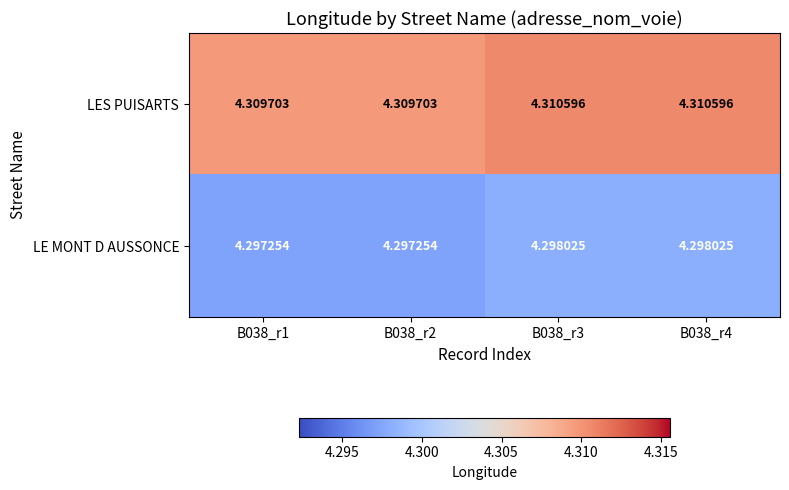

List the series in order of their peak value, lowest first.

LE MONT D AUSSONCE, LES PUISARTS